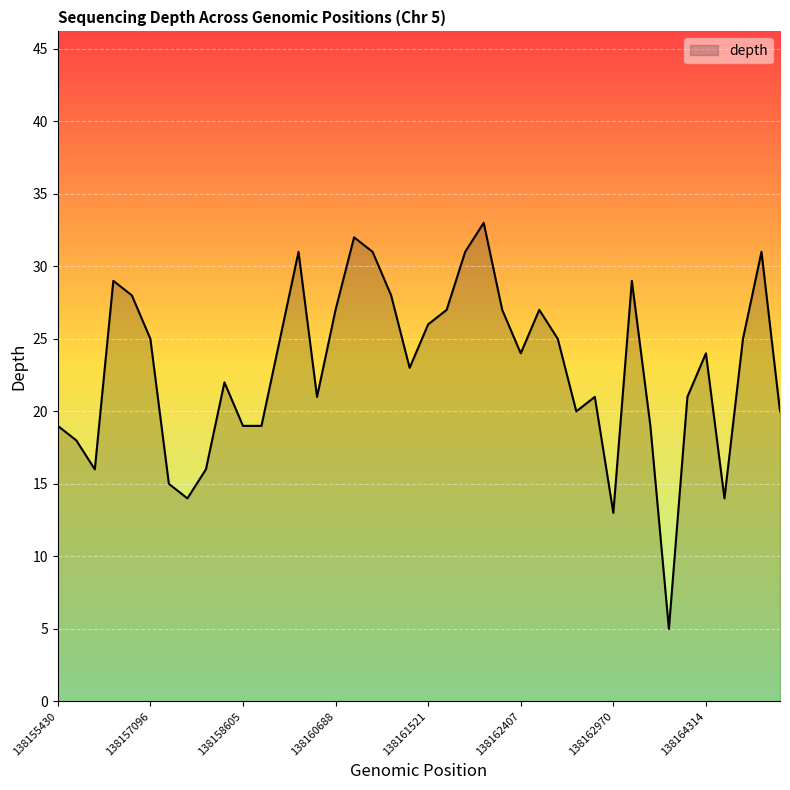

What is the maximum value shown in the chart?

33